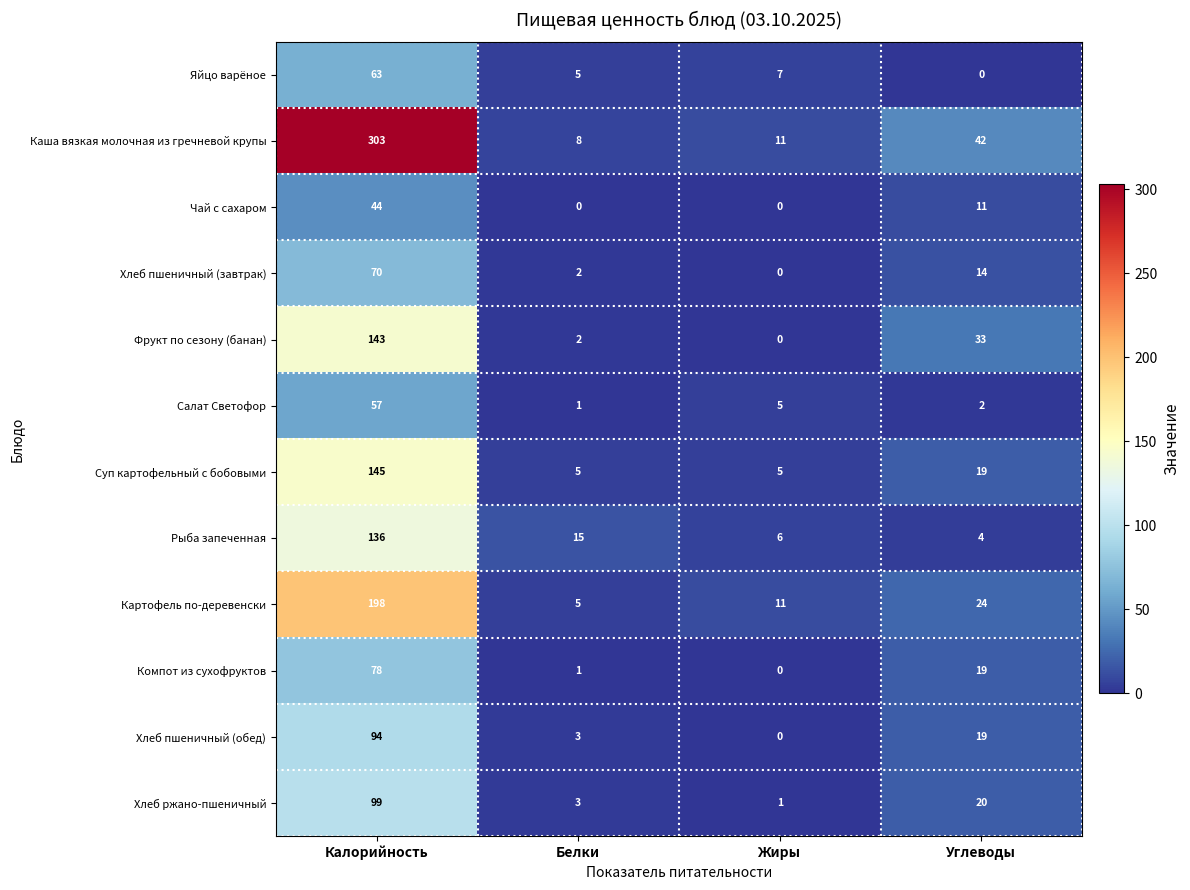

Which series changed the most between Белки and Жиры?

Рыба запеченная